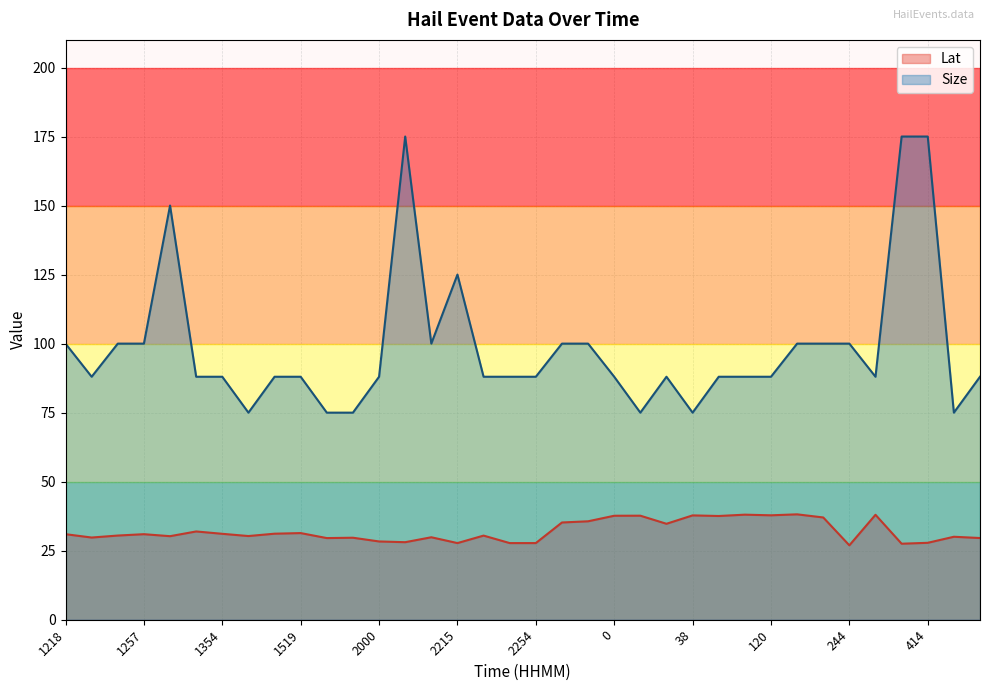

What is the label of the 20th point from the left?

2256